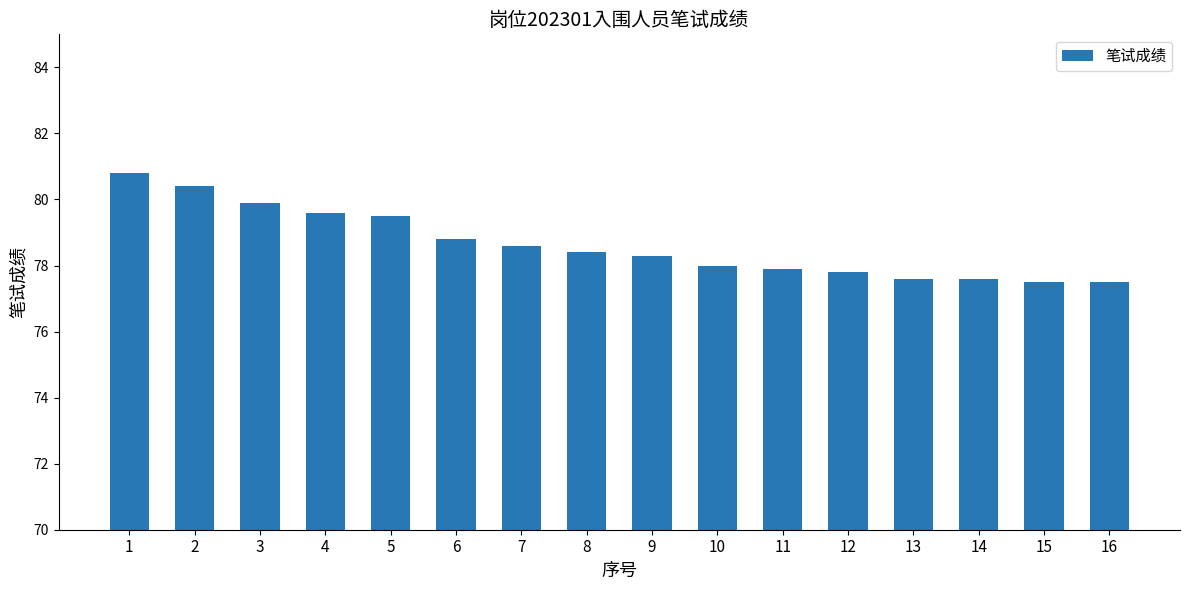

Reading right to left, what are all the values shown in this chart?

77.5	77.5	77.6	77.6	77.8	77.9	78.0	78.3	78.4	78.6	78.8	79.5	79.6	79.9	80.4	80.8